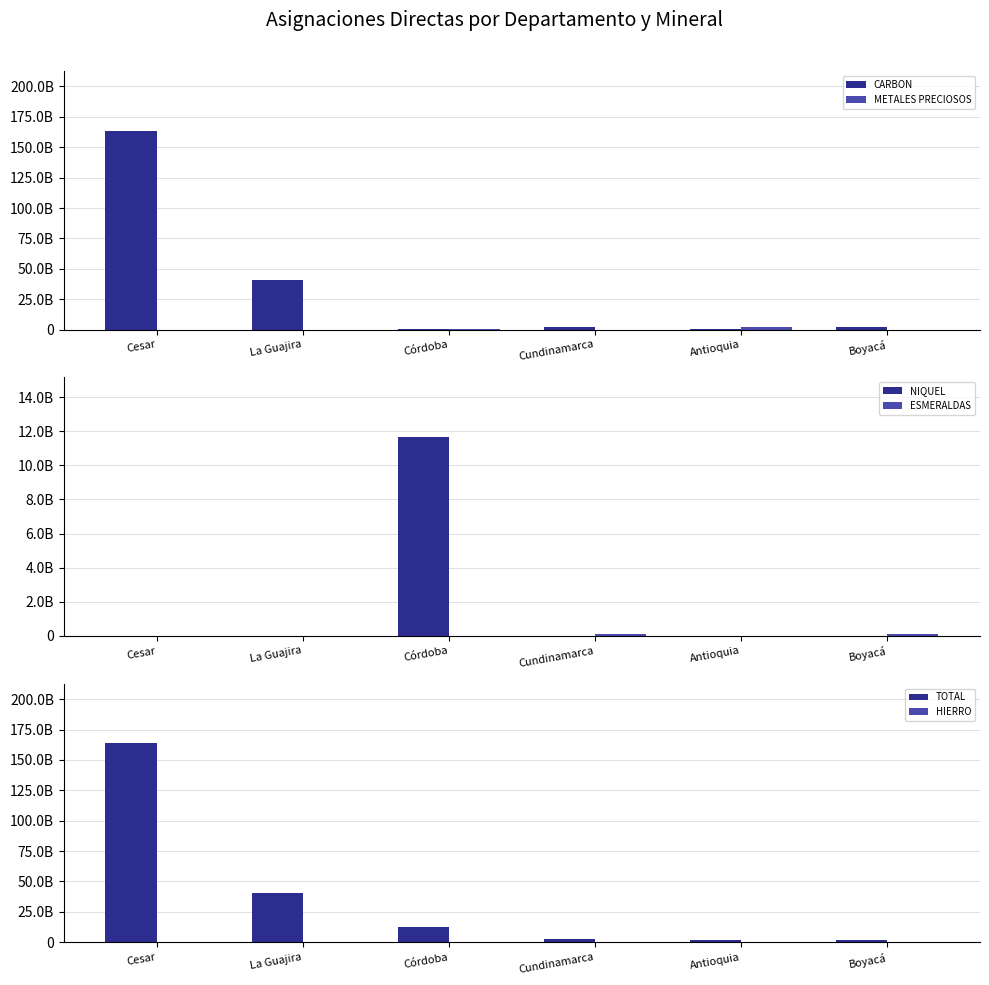

How many groups of bars are there?

6